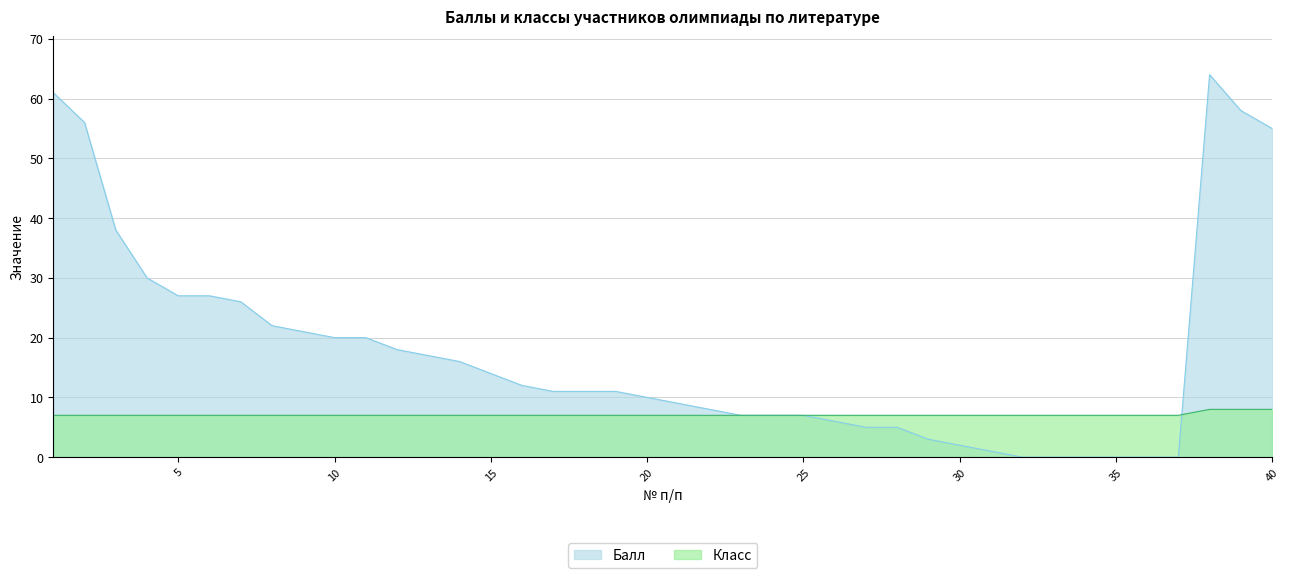

Which label corresponds to the largest value in the chart?

38